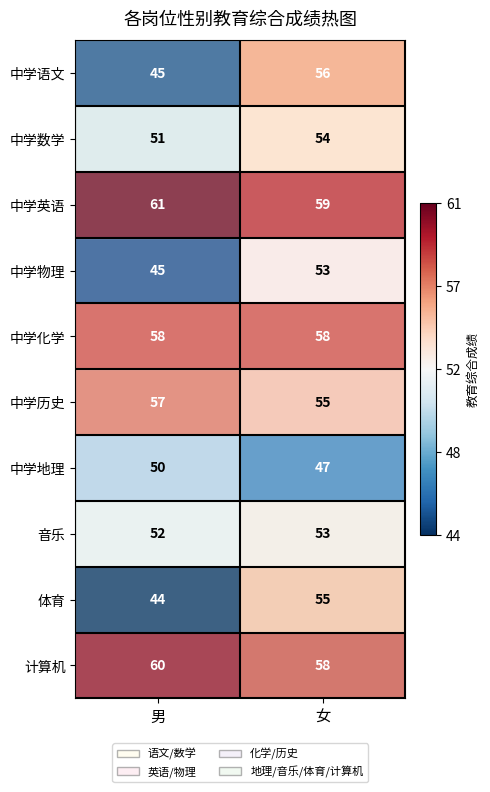

What is the sum of the 中学物理 values at 女 and 男?

98